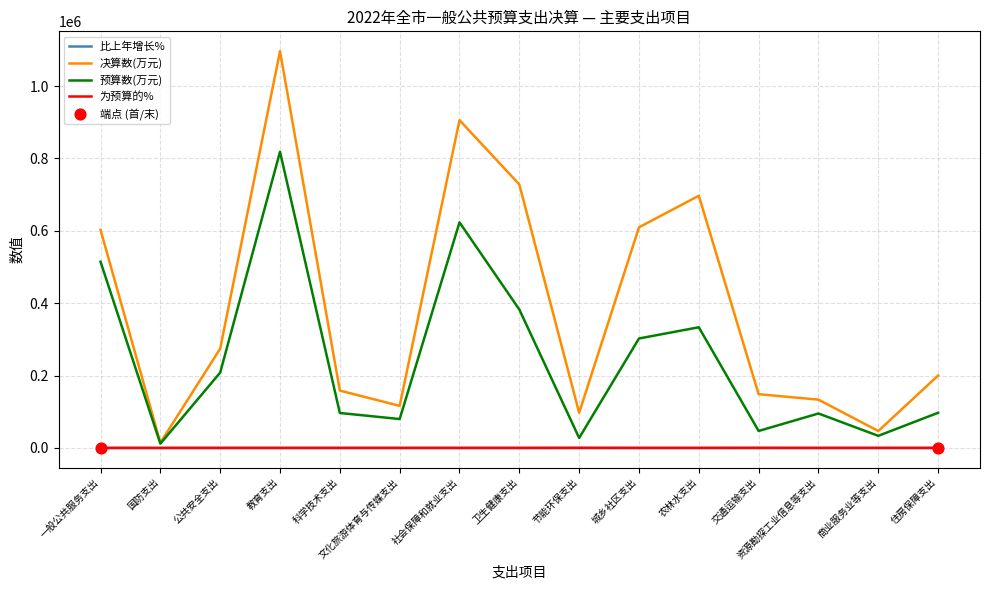

What is the total value across all series at 城乡社区支出?

912310.3